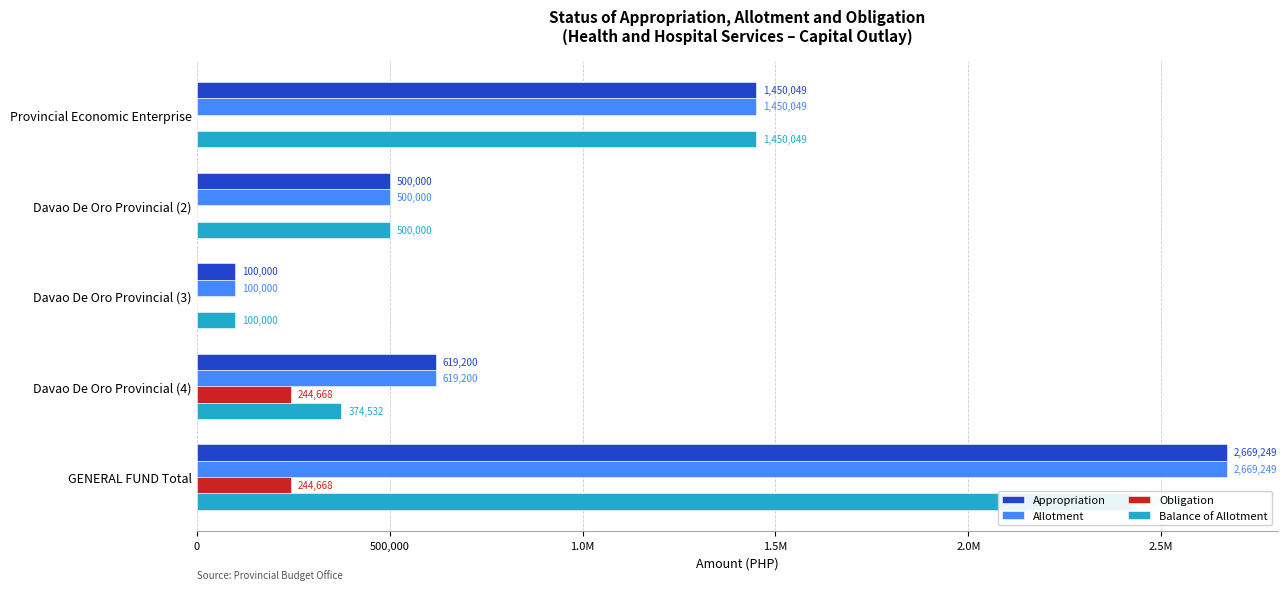

What is the difference between the highest and lowest values at Davao De Oro Provincial (2)?

500000